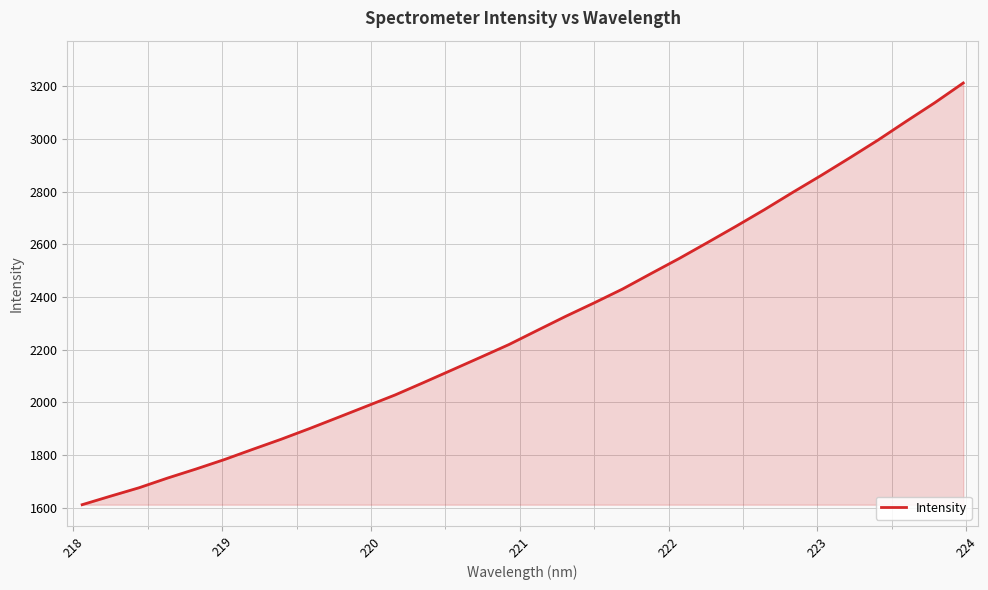

What is the greatest value displayed?

3212.0